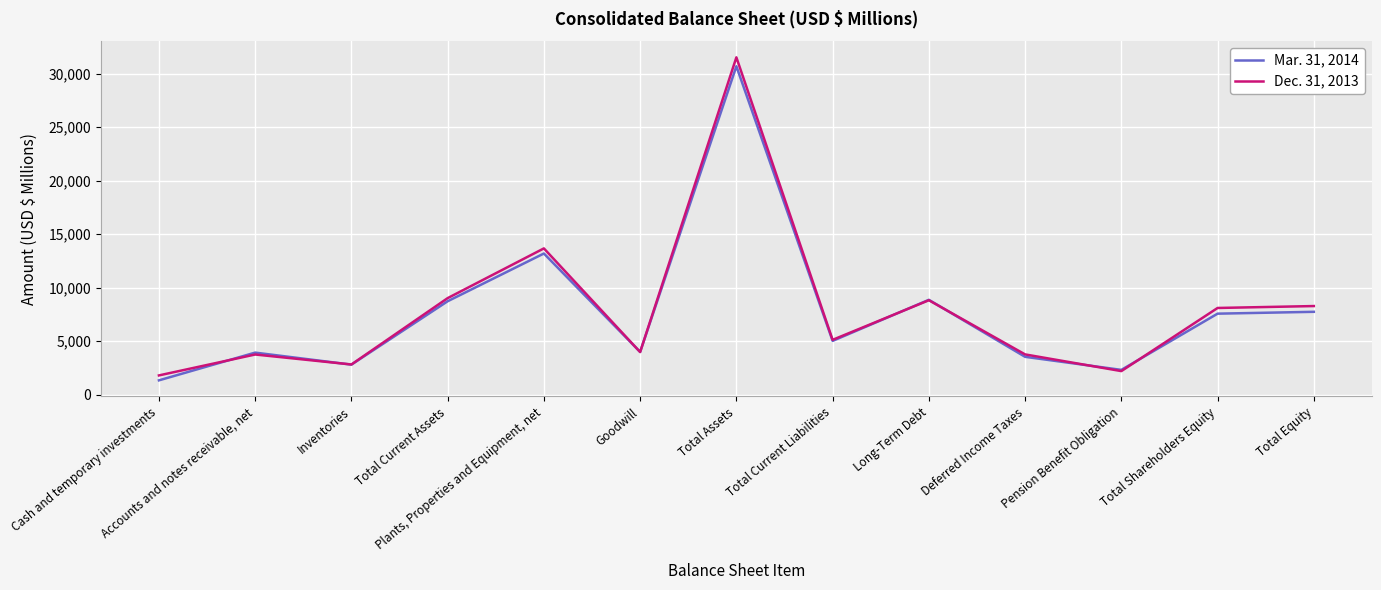

What are all the series names shown in the legend?

Mar. 31, 2014, Dec. 31, 2013